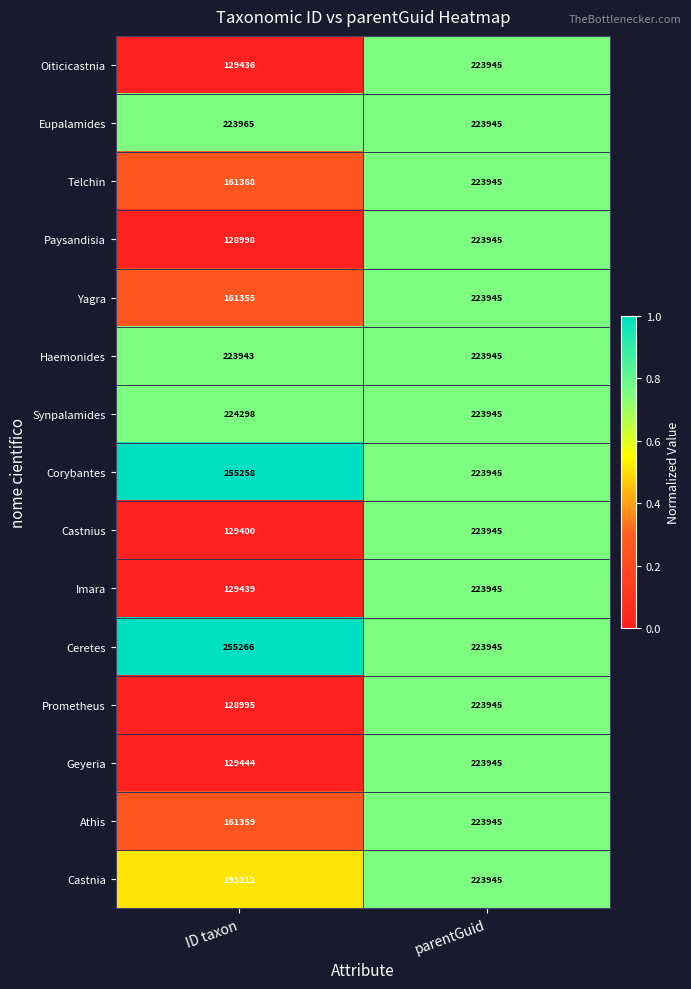

Reading left to right, transcribe all the data shown in this chart.

Oiticicastnia: 129436	223945
Eupalamides: 223965	223945
Telchin: 161368	223945
Paysandisia: 128998	223945
Yagra: 161355	223945
Haemonides: 223943	223945
Synpalamides: 224298	223945
Corybantes: 255258	223945
Castnius: 129400	223945
Imara: 129439	223945
Ceretes: 255266	223945
Prometheus: 128995	223945
Geyeria: 129444	223945
Athis: 161359	223945
Castnia: 193212	223945